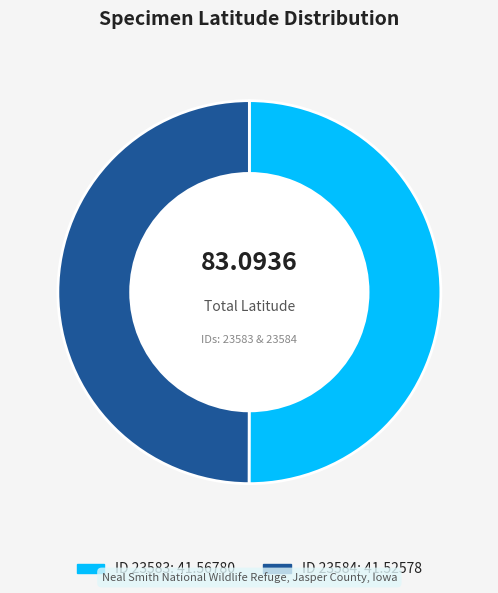

How many segments does this pie chart have?

2